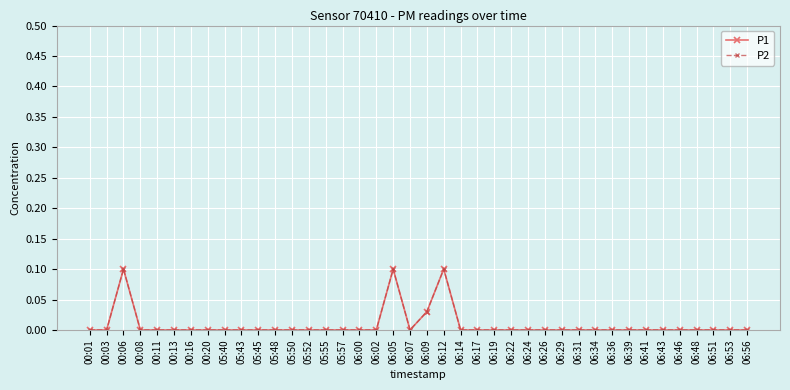

Is this an area chart (filled region under the line)?

No